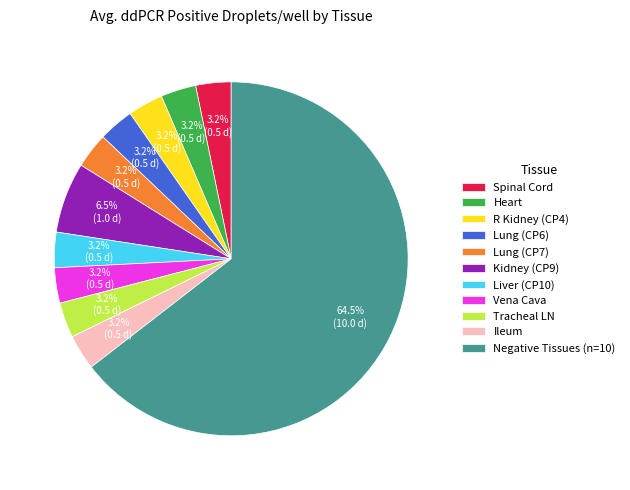

Approximately how many times larger is the value at R Kidney (CP4) compared to Vena Cava?

1.0